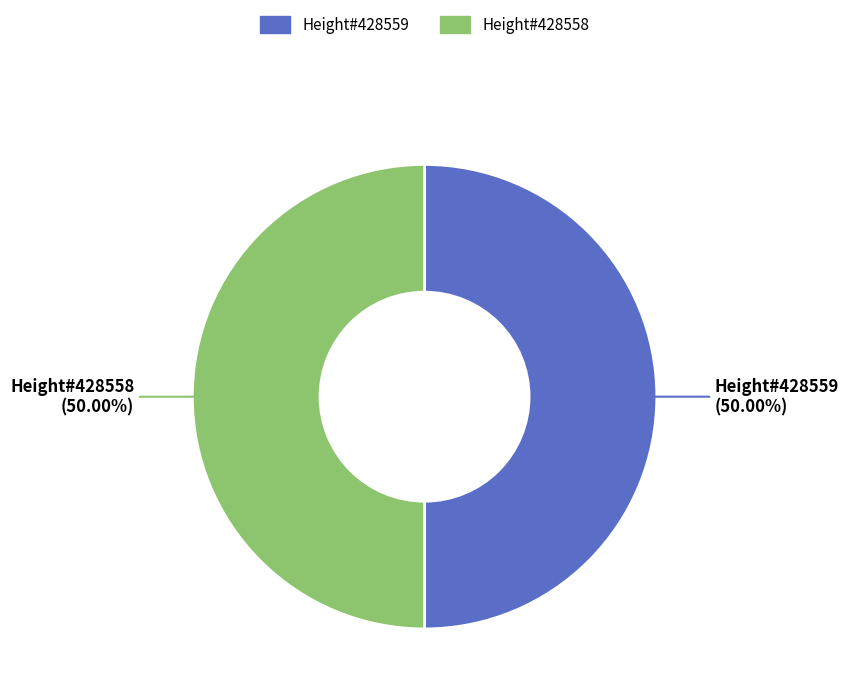

How many segments does this pie chart have?

2